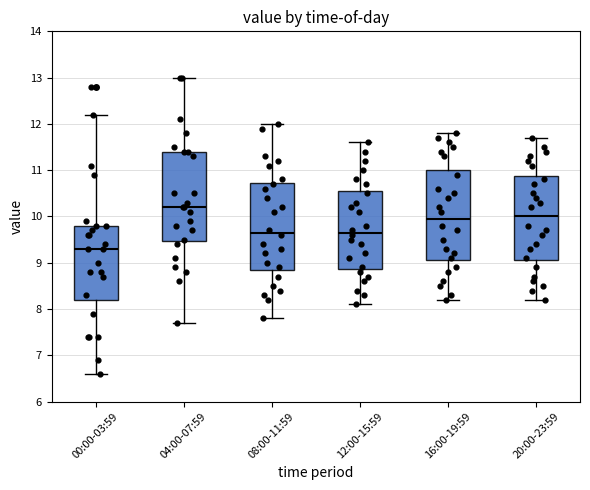

Reading left to right, transcribe this box plot: for each box, give where its median line is, the range the box spans, and where its two whiskers end, as read against the y-axis. The values are not printed on the chart, so give them approximately, as read against the axis.

00:00-03:59: median 9.3, box 8.2 to 9.8, whiskers 6.6 to 12.2
04:00-07:59: median 10.2, box 9.5 to 11.4, whiskers 7.7 to 13.0
08:00-11:59: median 9.7, box 8.9 to 10.7, whiskers 7.8 to 12.0
12:00-15:59: median 9.7, box 8.9 to 10.6, whiskers 8.1 to 11.6
16:00-19:59: median 10.0, box 9.1 to 11.0, whiskers 8.2 to 11.8
20:00-23:59: median 10.0, box 9.1 to 10.9, whiskers 8.2 to 11.7